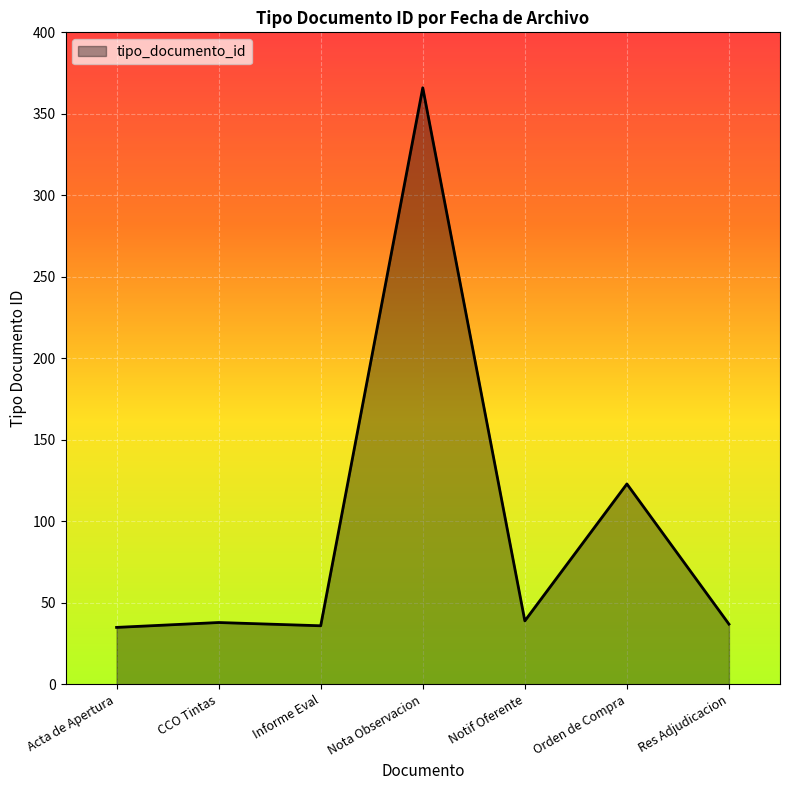

At which label is the value closest to 200?

Orden de Compra